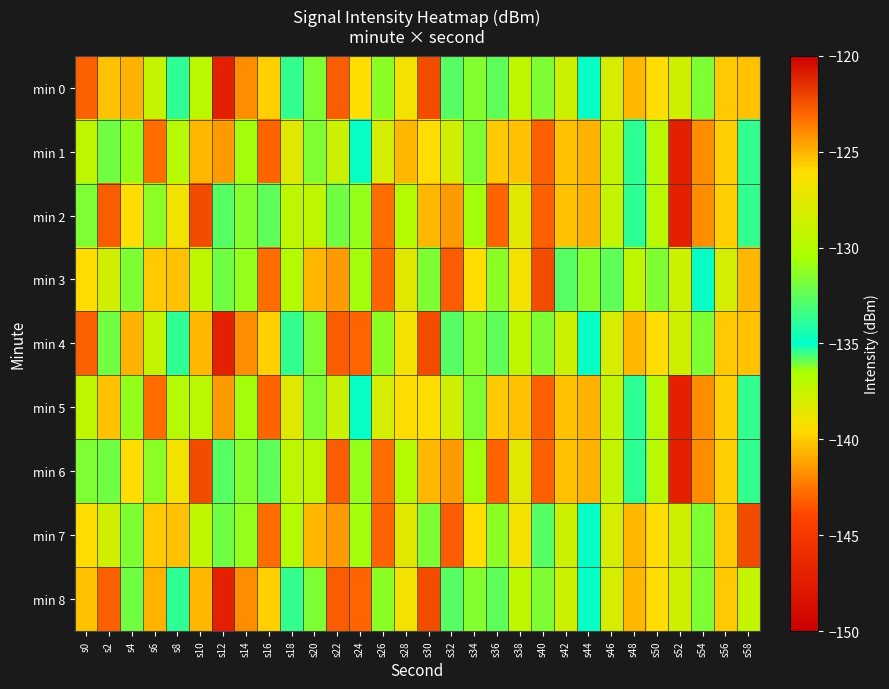

Between s12 and s46, which series saw the biggest shift?

min 0